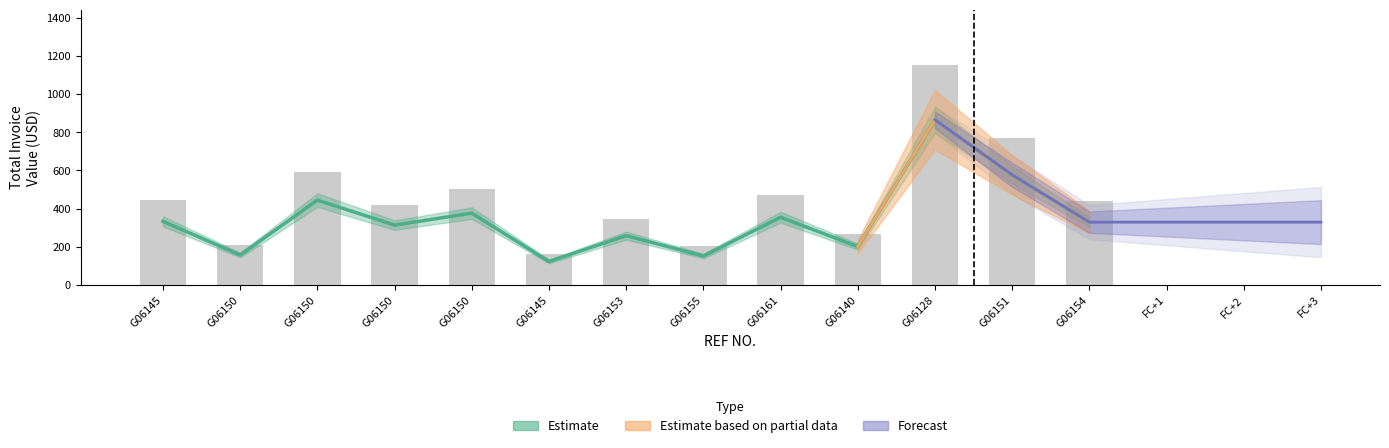

Are the bars horizontal?

No